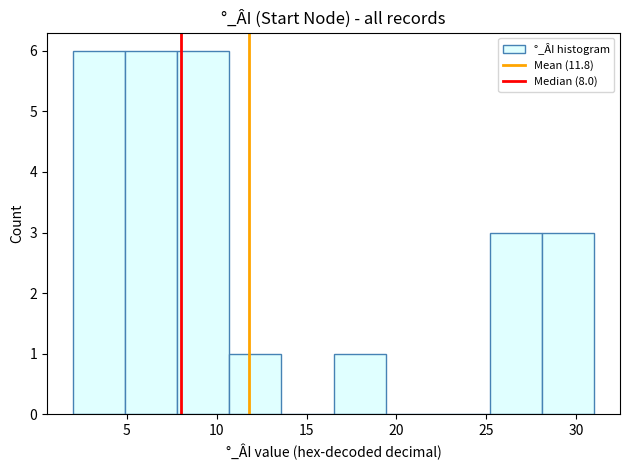

How tall is the bar that spans 28.1 to 31.0 on the x-axis? Neither the bar edges nor the heights are printed on the chart, so give them approximately, as read against the axes.

3